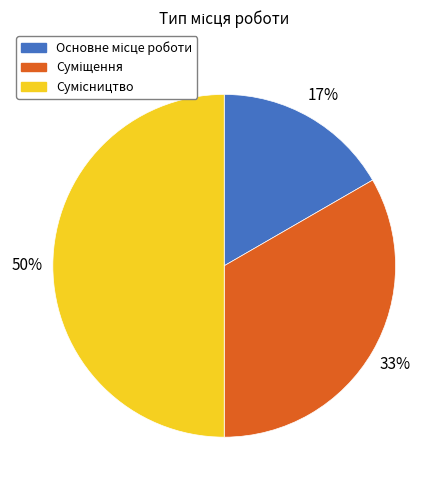

To the nearest percent, what is the average slice percentage?

33%